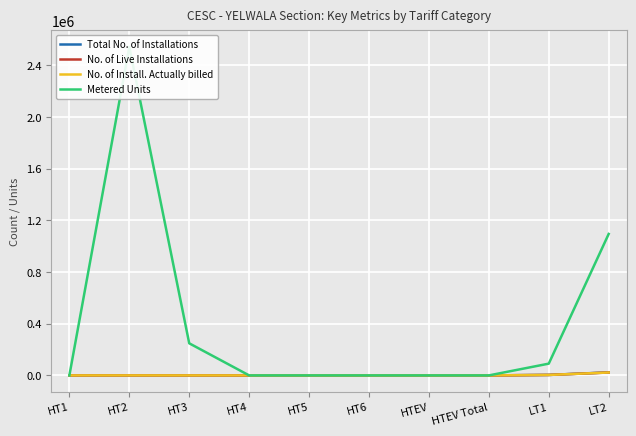

True or false: No. of Install. Actually billed and No. of Live Installations cross at least once.

False